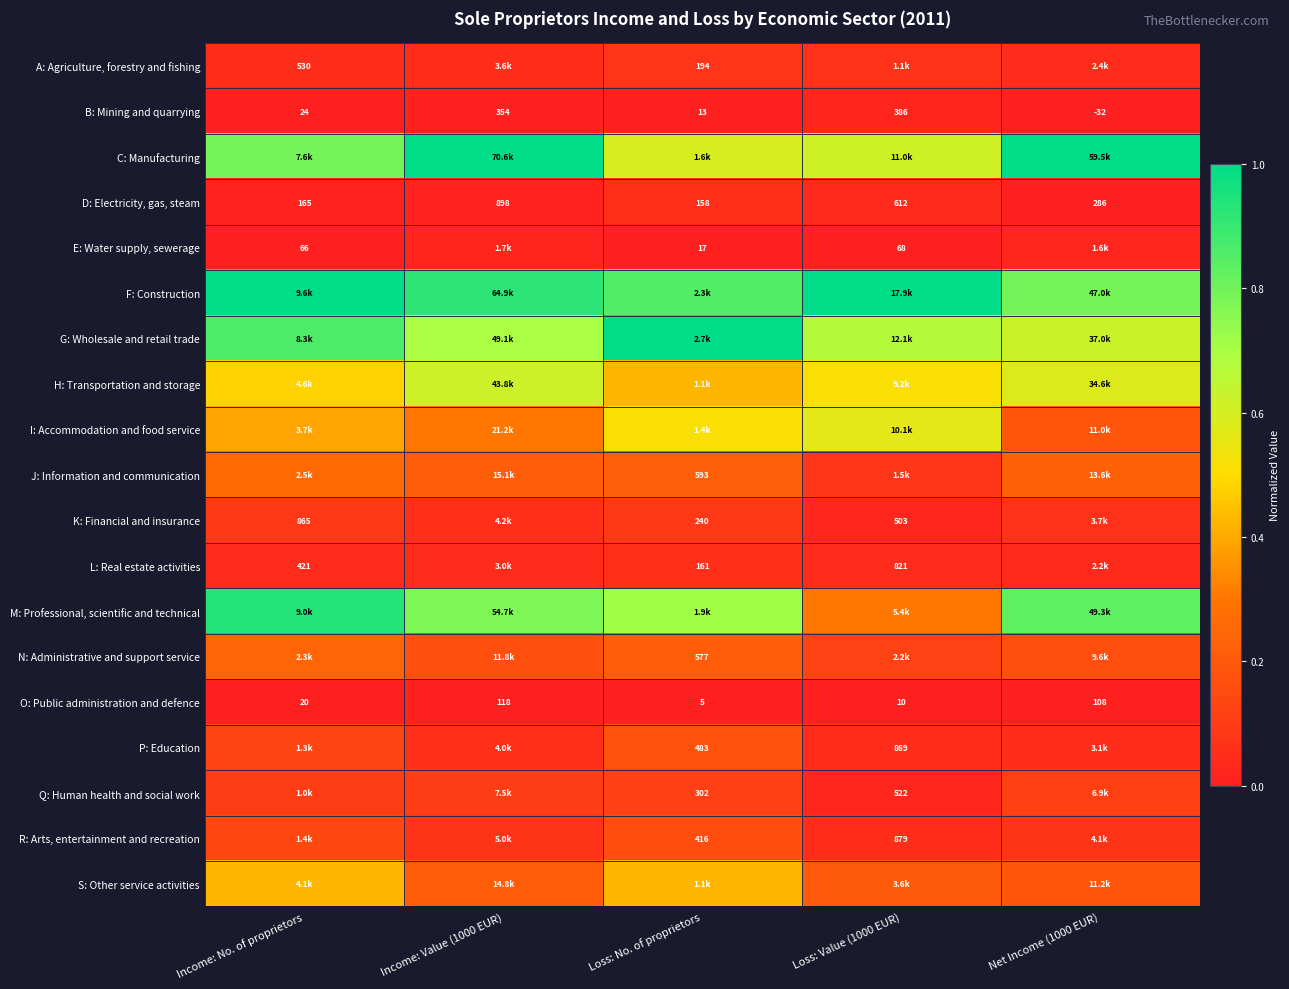

Is the value of L: Real estate activities at Loss: No. of proprietors greater than the value of O: Public administration and defence at Loss: Value (1000 EUR)?

Yes